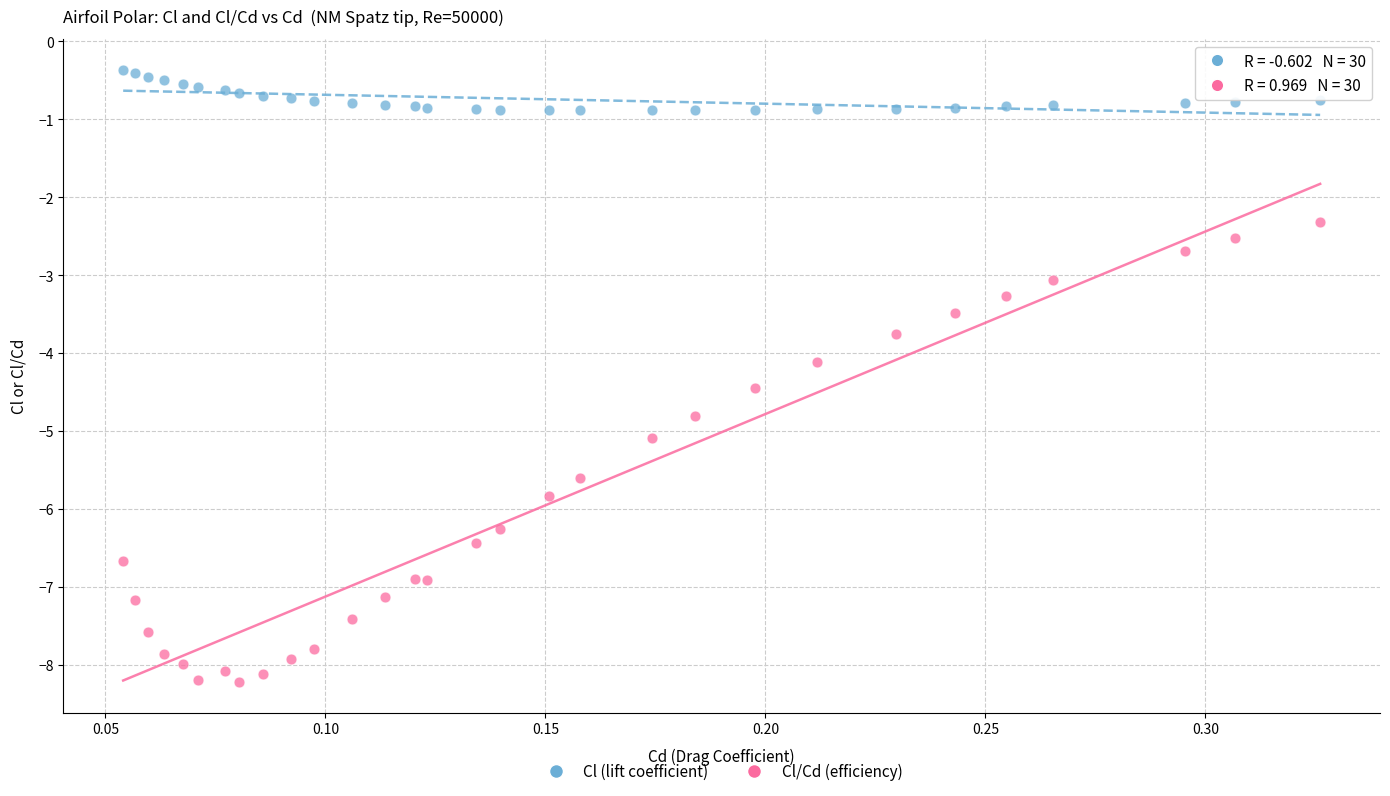

Which series reaches the maximum Y coordinate?

Cl (lift coefficient)